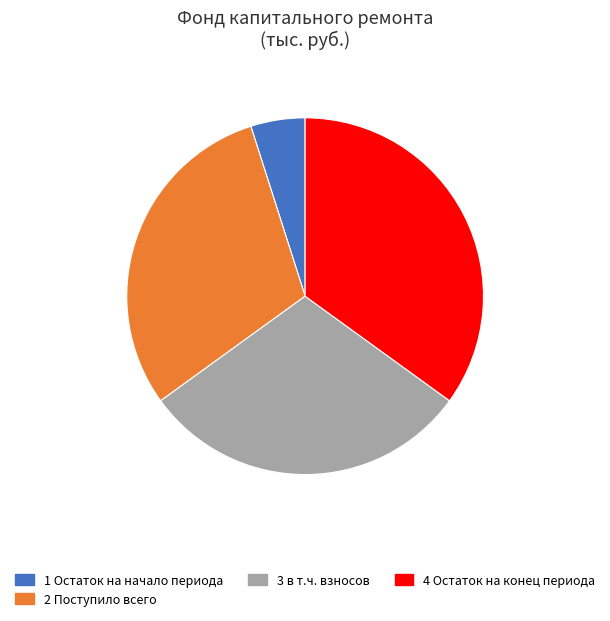

How many segments does this pie chart have?

4